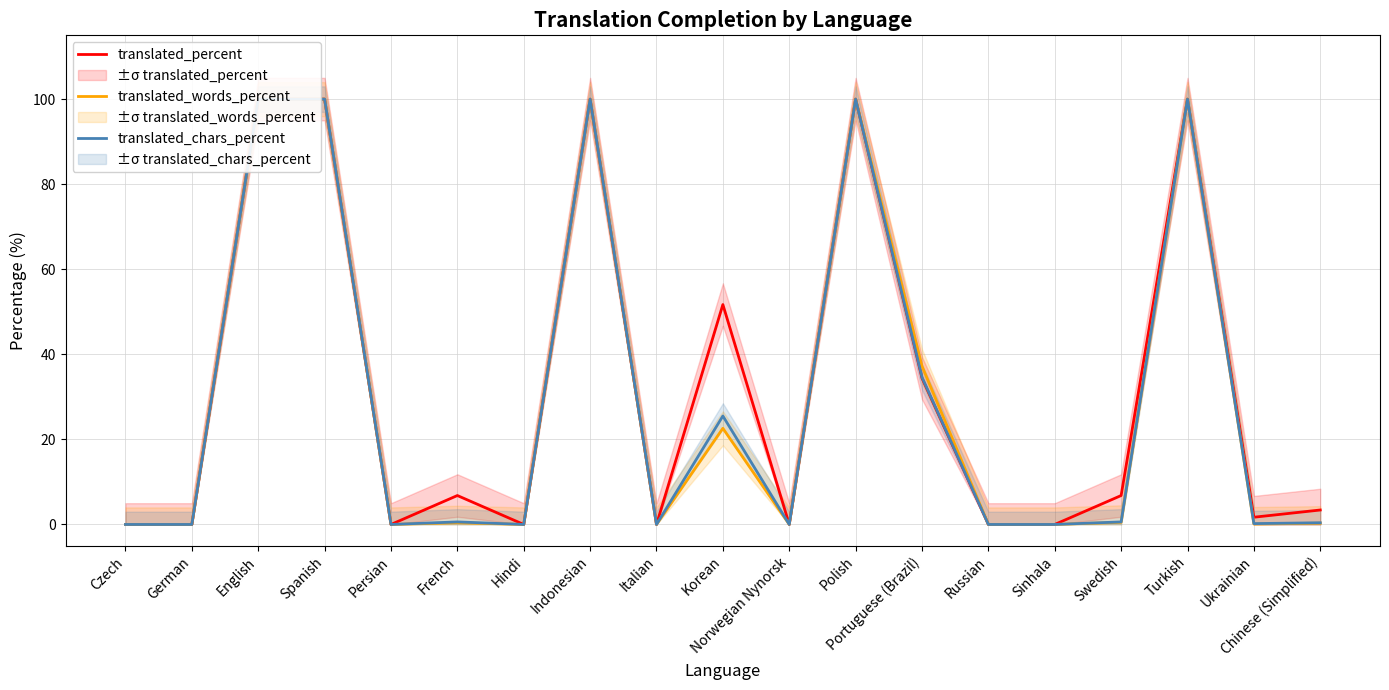

What is the difference between the highest and lowest values at Portuguese (Brazil)?

2.8